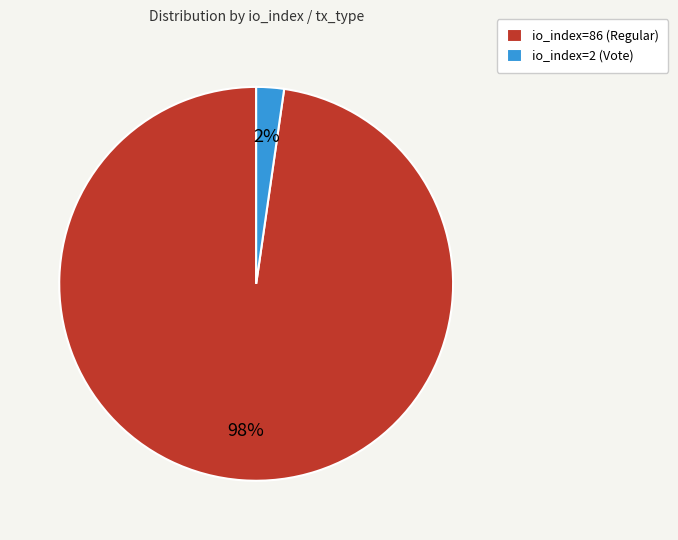

Which category has the biggest portion of the pie?

io_index=86 (Regular)